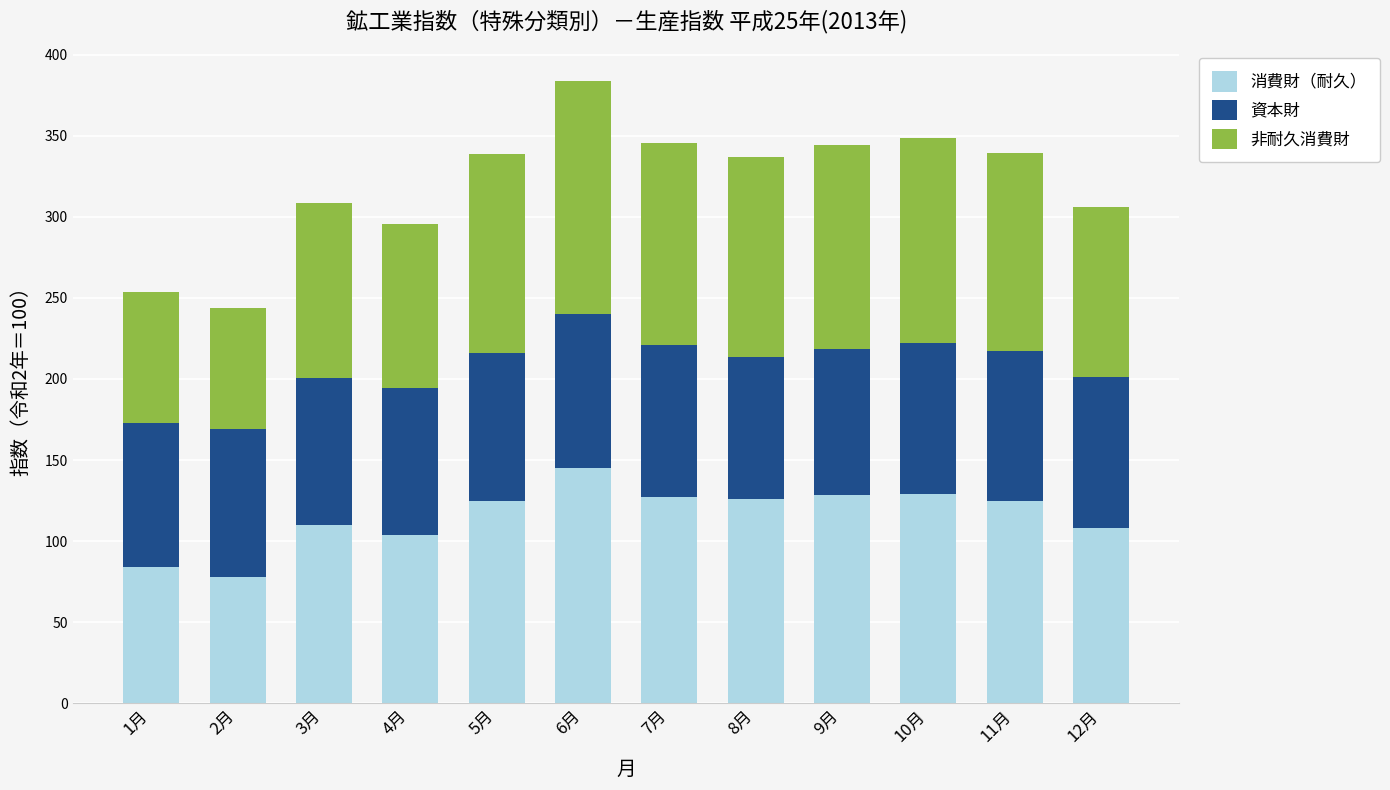

At which category is the sum across all series the highest?

6月